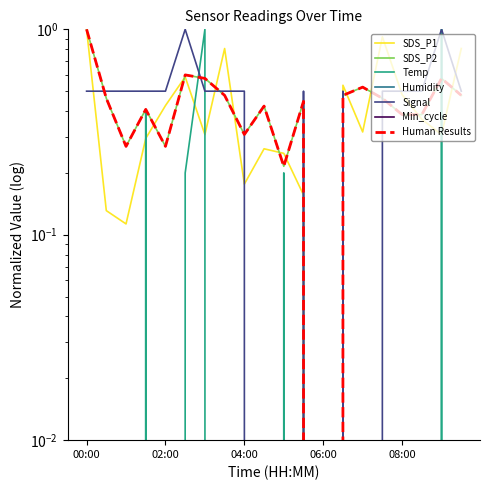

Is the value of SDS_P2 at 00:30 greater than the value of Temp at 05:00?

Yes